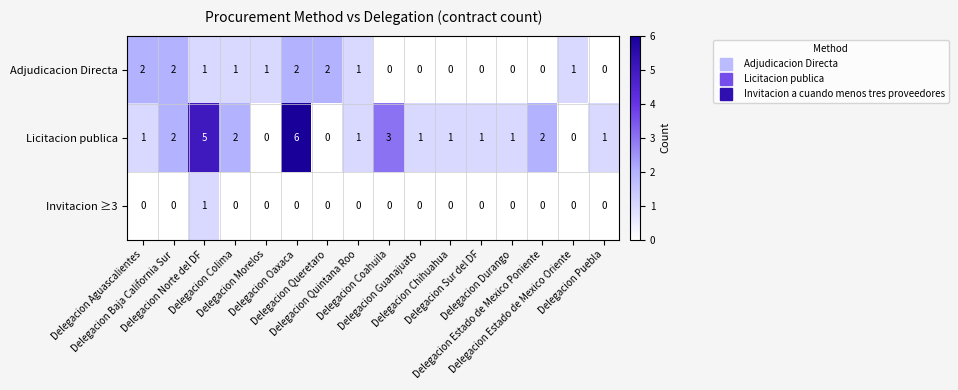

What is the greatest value displayed?

6